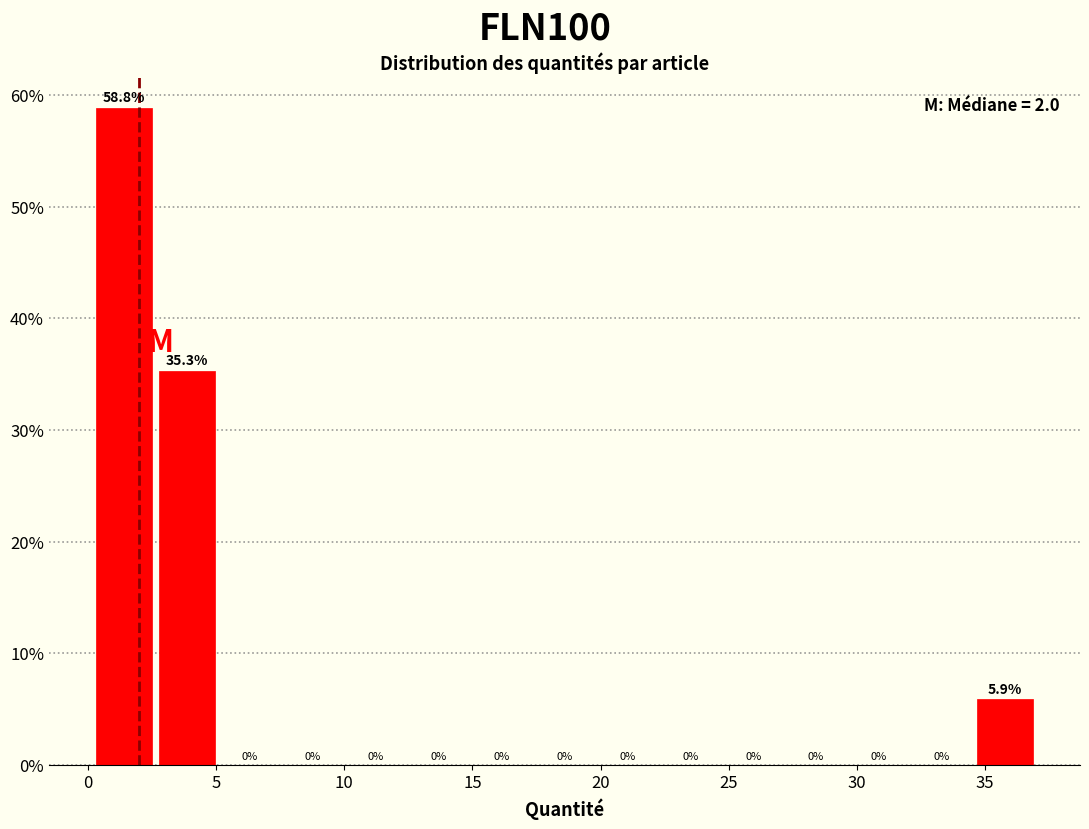

Reading left to right, transcribe this chart: for each bar, give the range it covers on the x-axis and its height. The bar edges are not printed on the chart, so give them approximately, as read against the axis.

0.0 to 2.5: 58.8
2.5 to 5.0: 35.3
5.0 to 7.5: 0.0
7.5 to 10.0: 0.0
10.0 to 12.5: 0.0
12.5 to 15.0: 0.0
15.0 to 17.5: 0.0
17.5 to 20.0: 0.0
20.0 to 22.5: 0.0
22.5 to 24.5: 0.0
24.5 to 27.0: 0.0
27.0 to 29.5: 0.0
29.5 to 32.0: 0.0
32.0 to 34.5: 0.0
34.5 to 37.0: 5.9